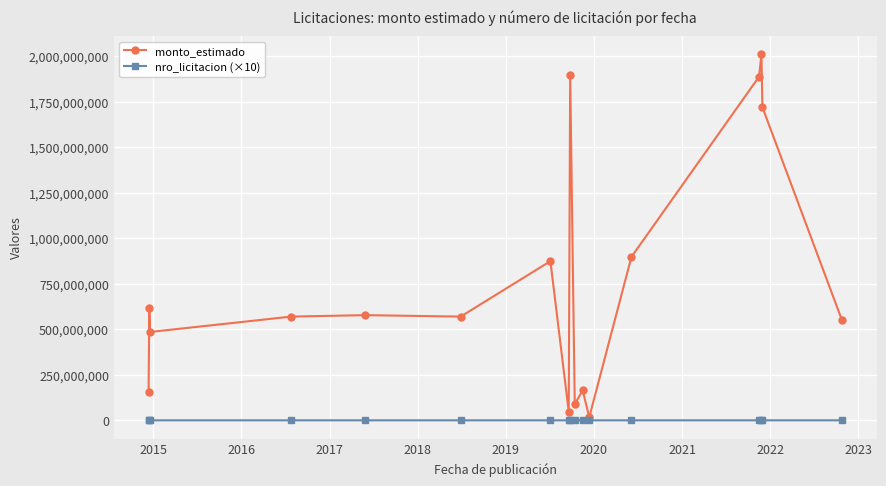

List the series in order of their peak value, highest first.

monto_estimado, nro_licitacion (×10)